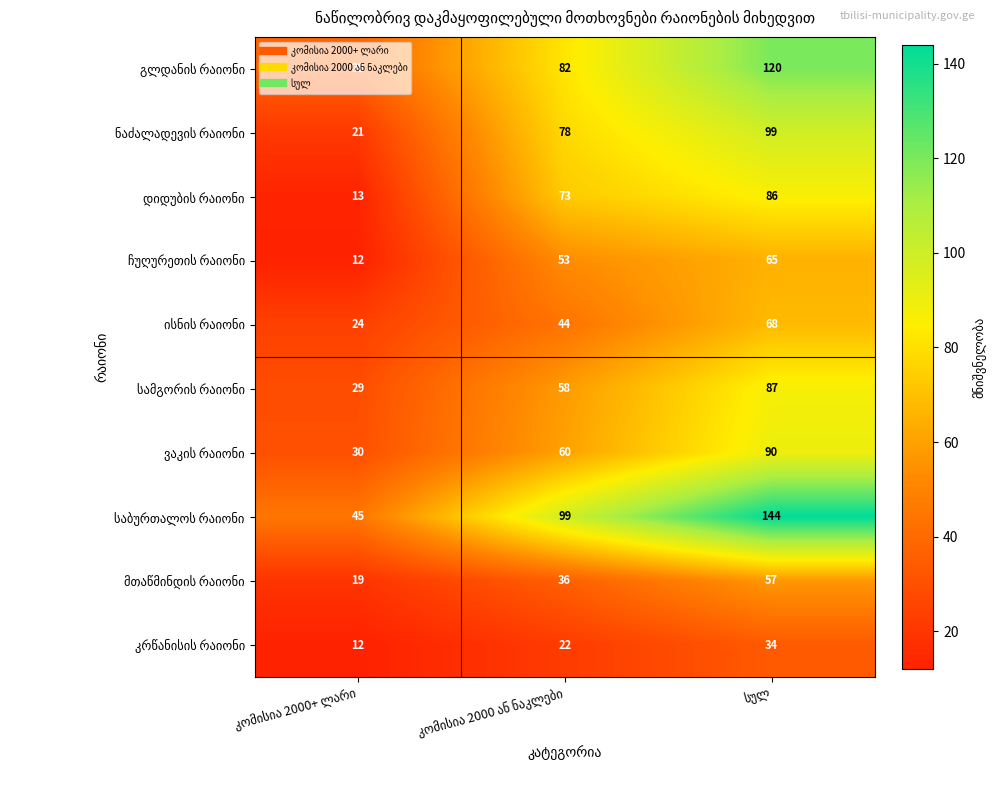

What is the maximum value shown in the chart?

144